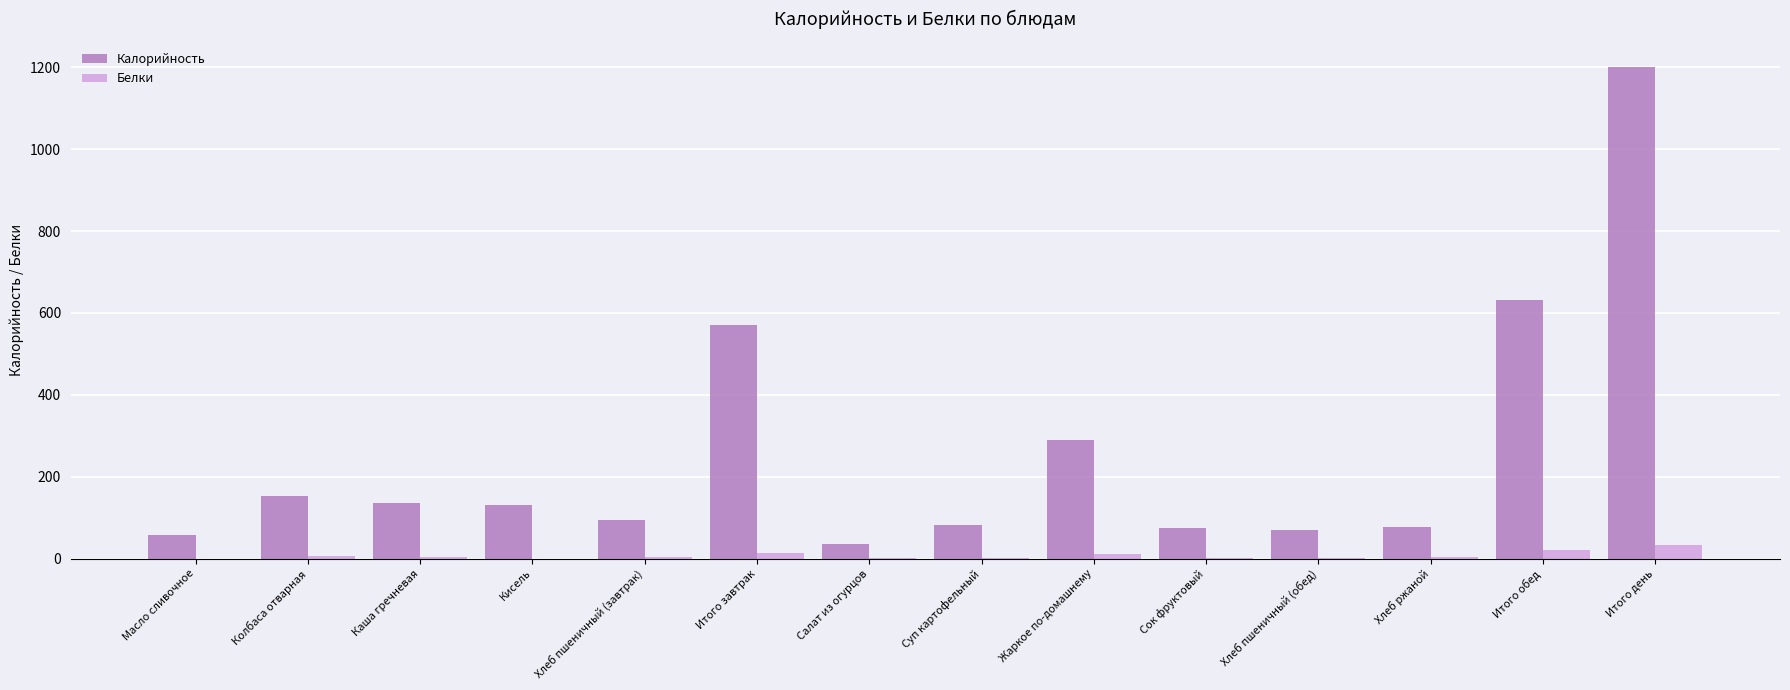

Is it true that Калорийность equals 997 at Итого обед?

False